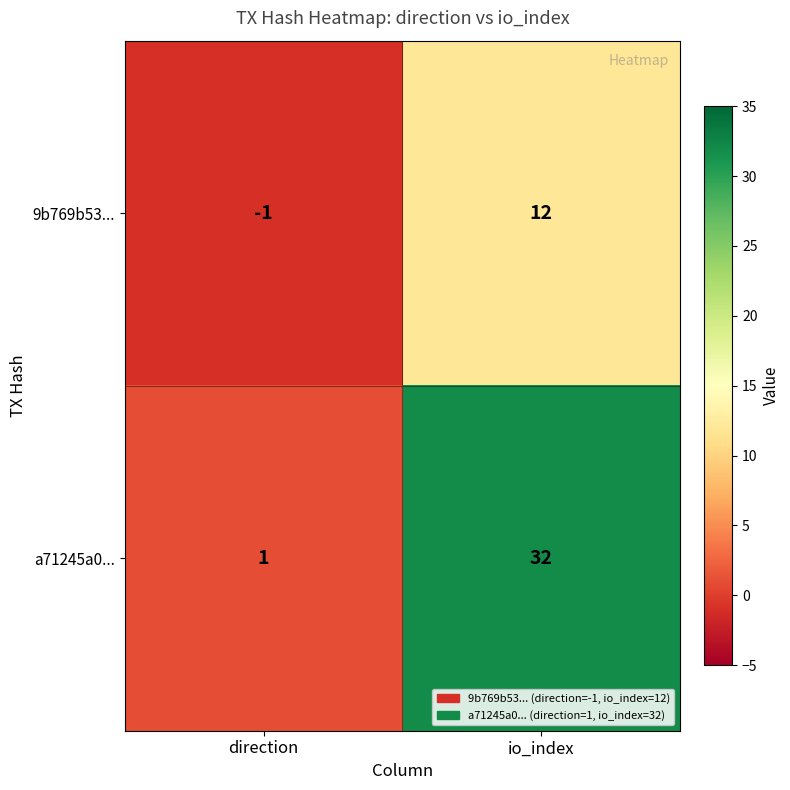

Reading left to right, what are all the values shown in this chart?

9b769b53...: direction=-1	io_index=12
a71245a0...: direction=1	io_index=32